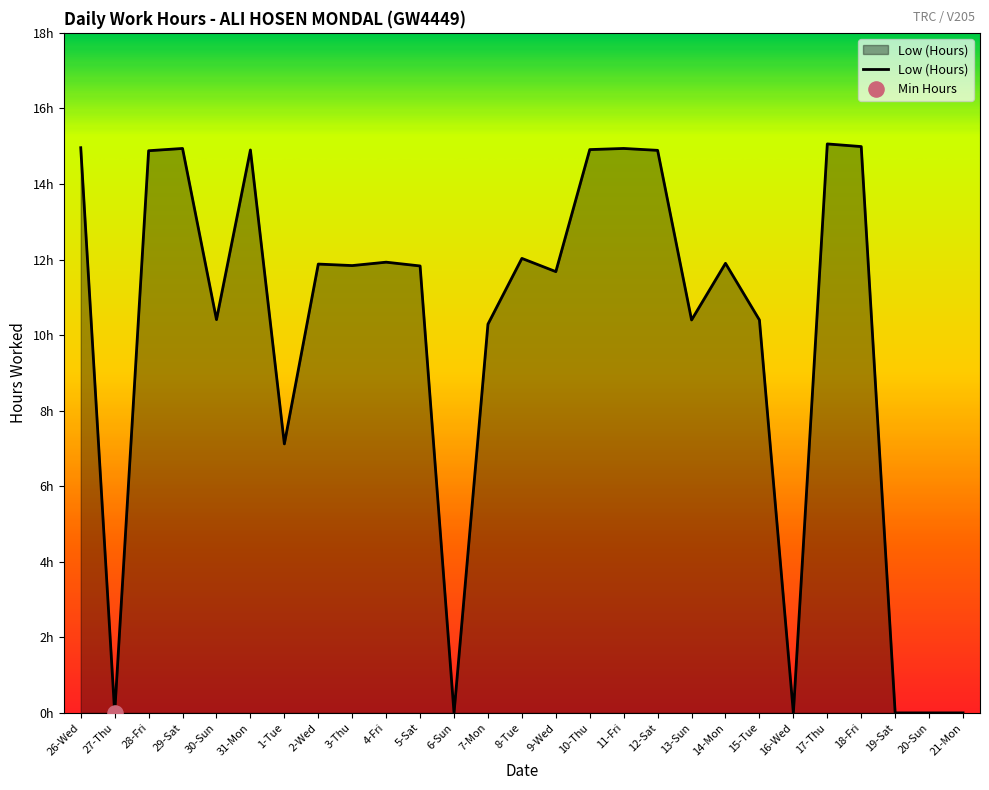

Between 4-Fri and 3-Thu, which is larger?

4-Fri